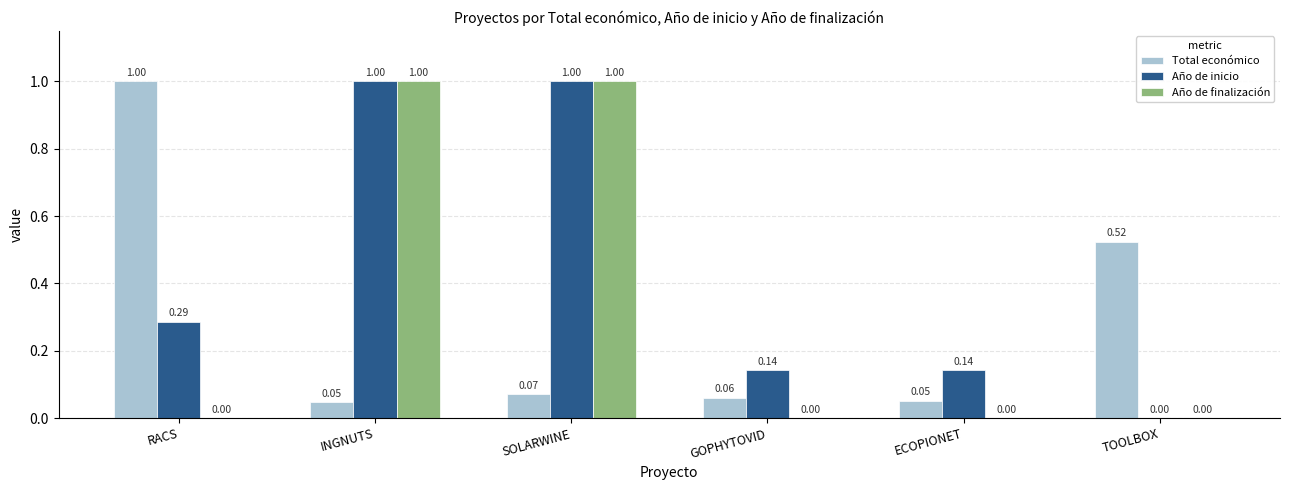

What is the sum of the Año de finalización values at RACS and INGNUTS?

1.0